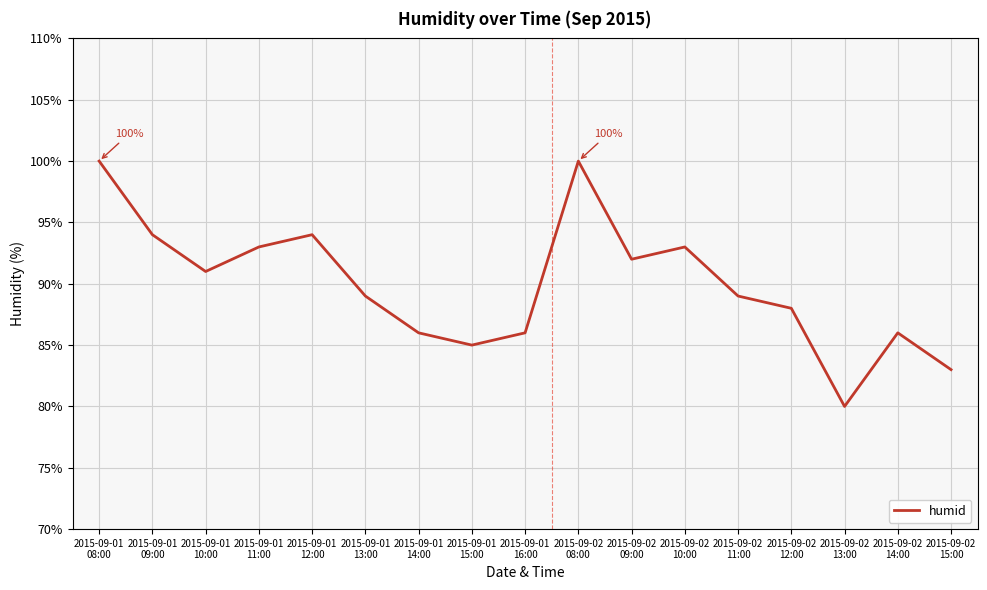

What is the minimum value shown in the chart?

80